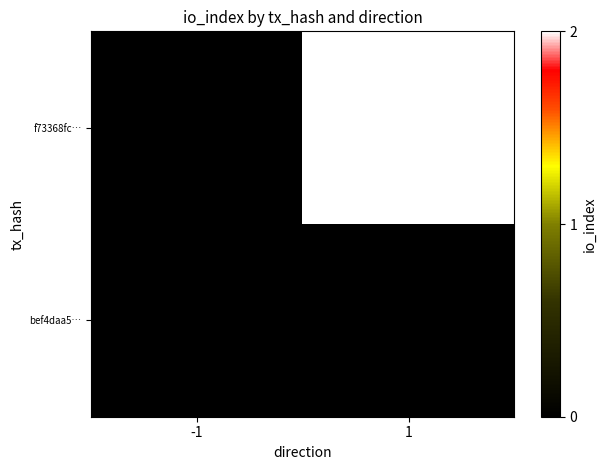

Which label corresponds to the largest value in the chart?

1